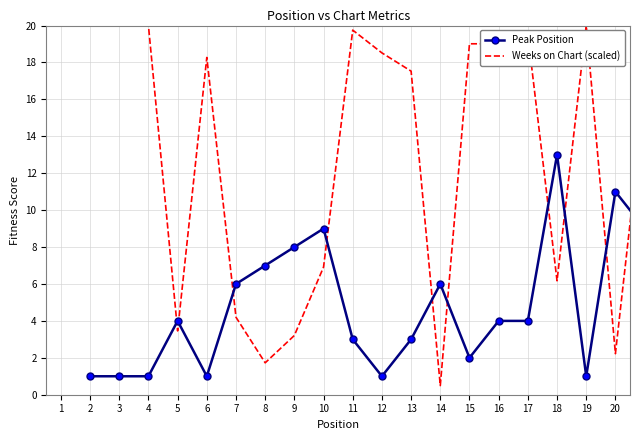

Rank the series by their maximum value, from lowest to highest.

Peak Position, Weeks on Chart (scaled)